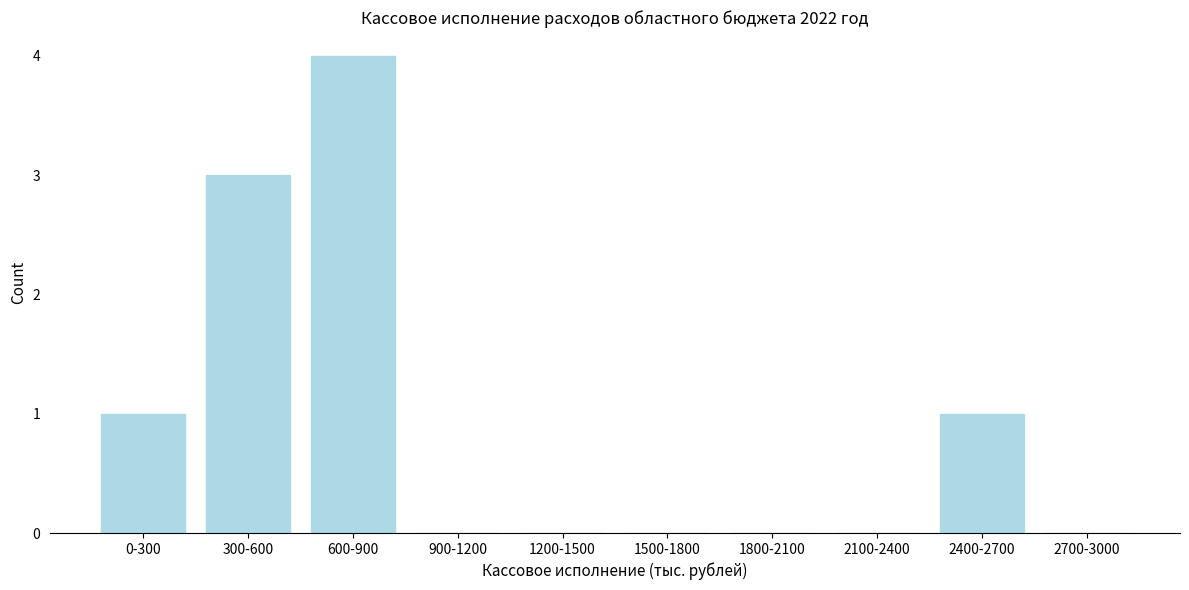

Reading left to right, what are all the values shown in this chart?

0-300=1	300-600=3	600-900=4	900-1200=0	1200-1500=0	1500-1800=0	1800-2100=0	2100-2400=0	2400-2700=1	2700-3000=0